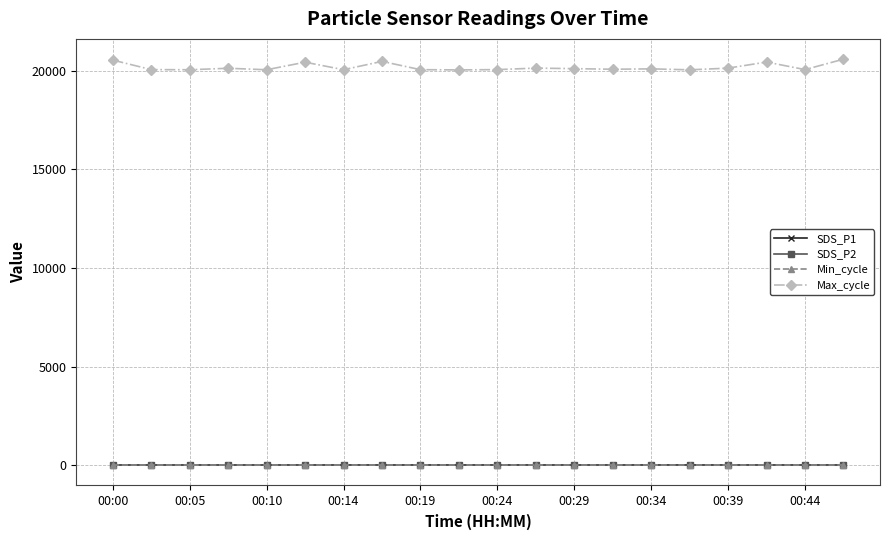

How many lines are shown in the chart?

4